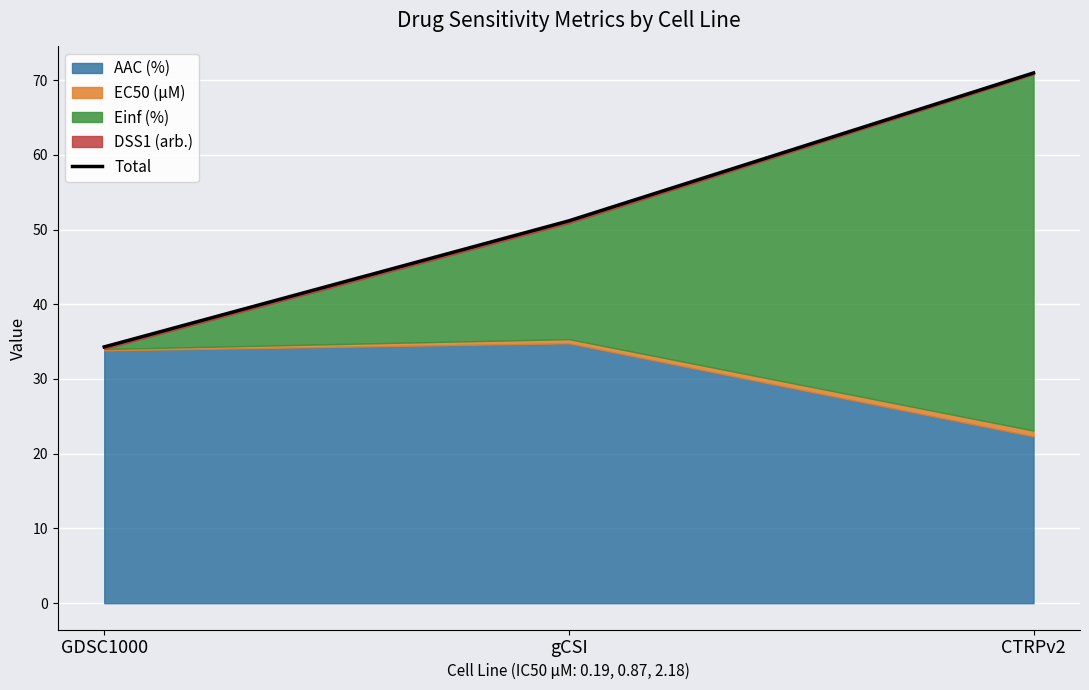

What is the value of the 2nd point from the left?

51.2